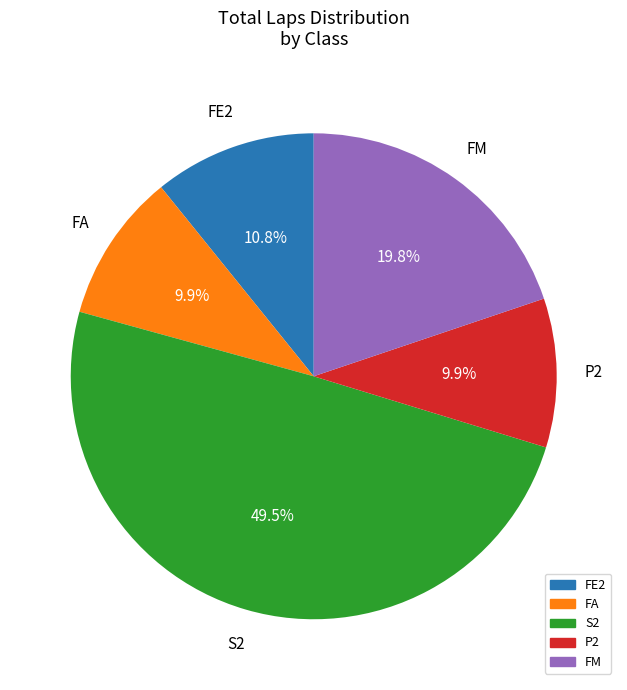

Does any single category account for the majority?

No